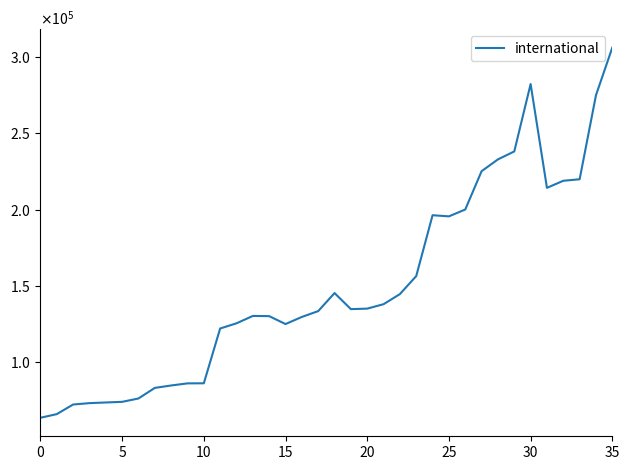

At which label is the value closest to 185029?

25